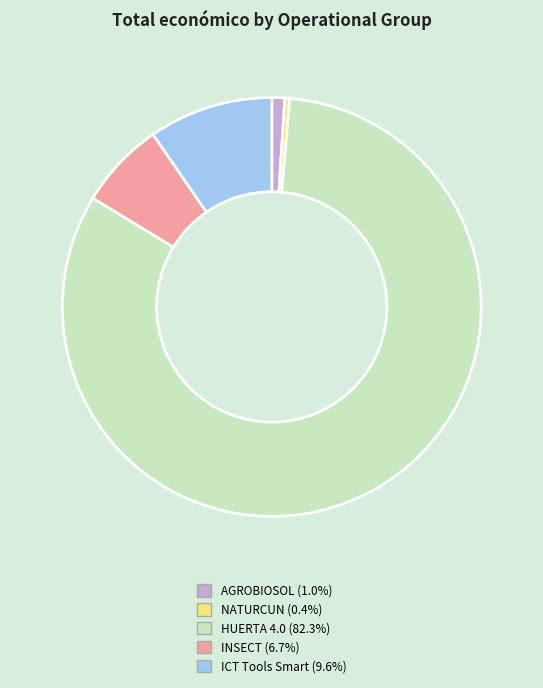

What is the ratio of the value at HUERTA 4.0 to the value at AGROBIOSOL?

83.0